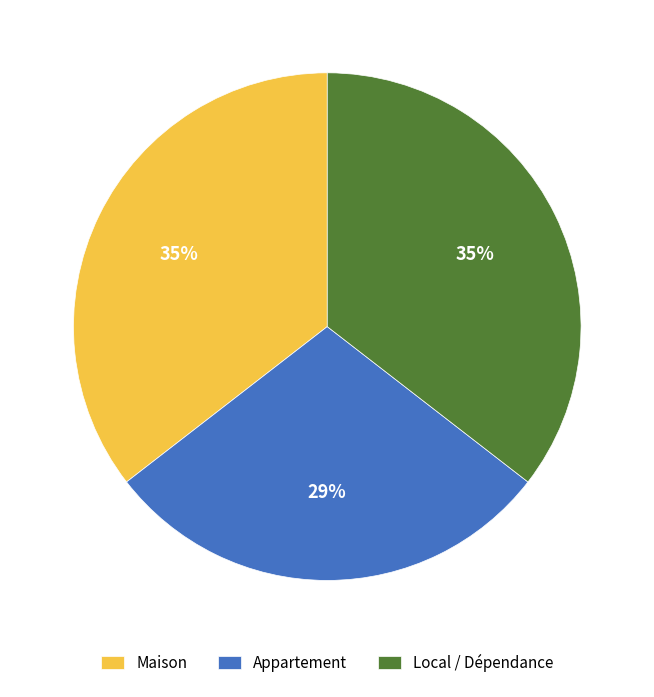

Is there any slice that represents more than half of the pie?

No